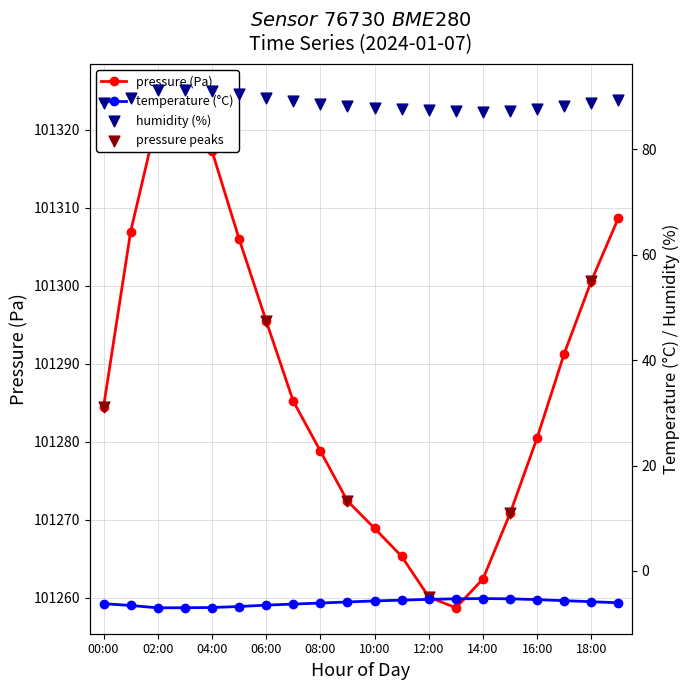

Is the value of temperature at 18:00 greater than the value of humidity at 02:00?

No